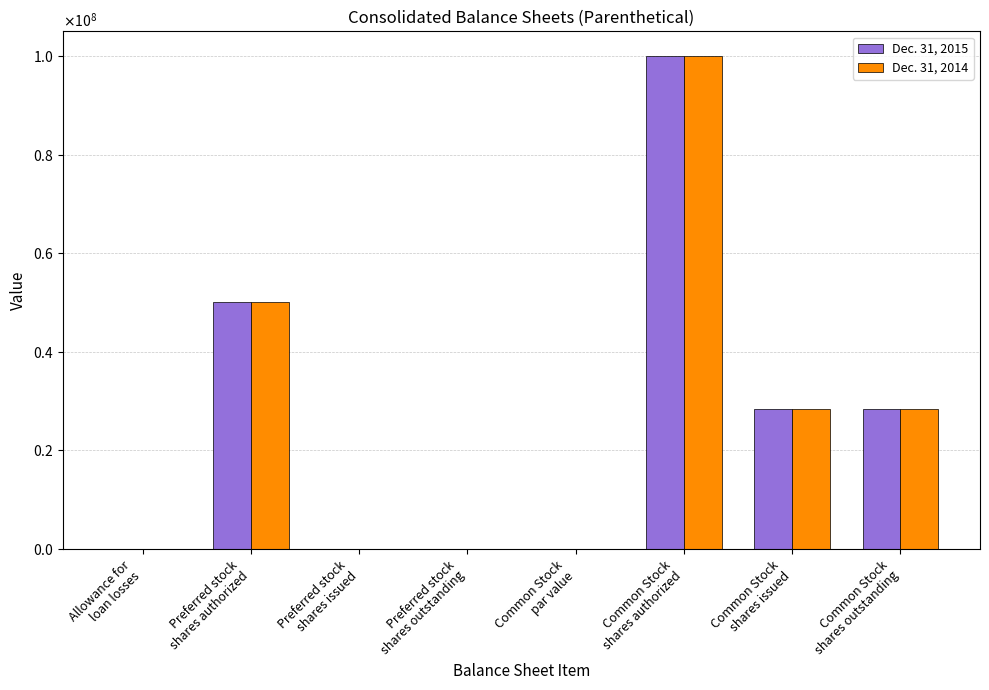

Which category has the highest value across all series?

Common Stock
shares authorized